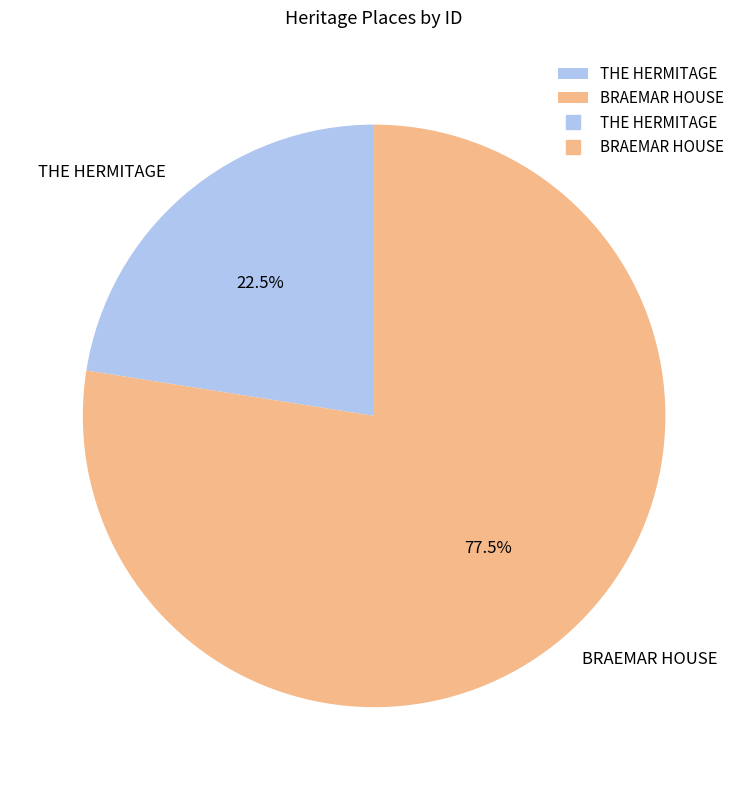

Rank the categories by value from lowest to highest.

THE HERMITAGE, BRAEMAR HOUSE